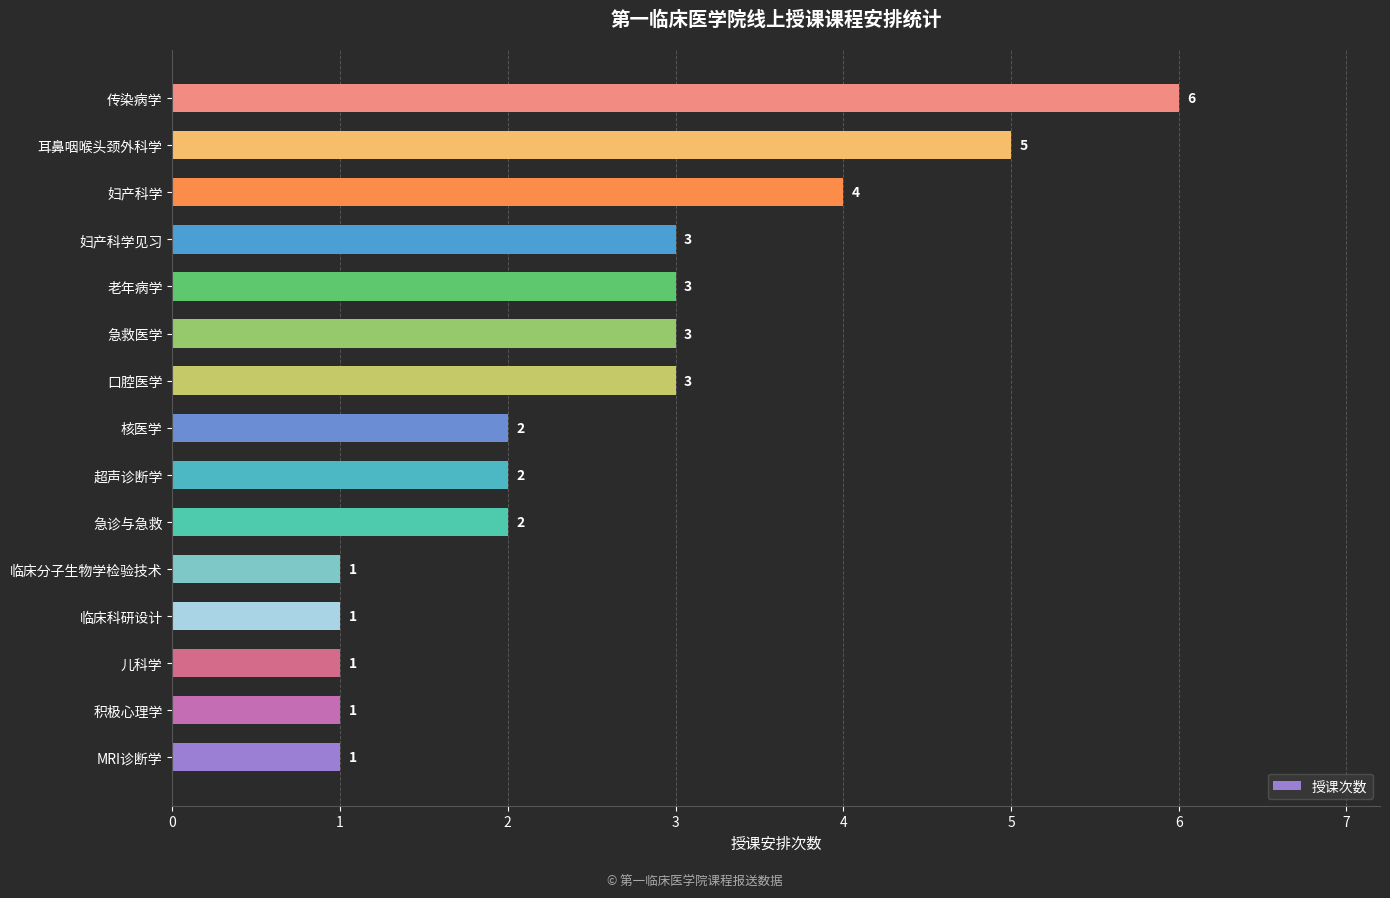

What is the greatest value displayed?

6